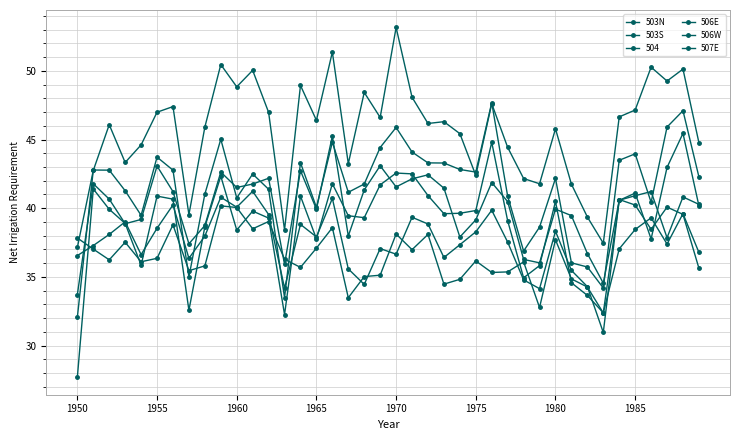

How many data points does each series have?

40